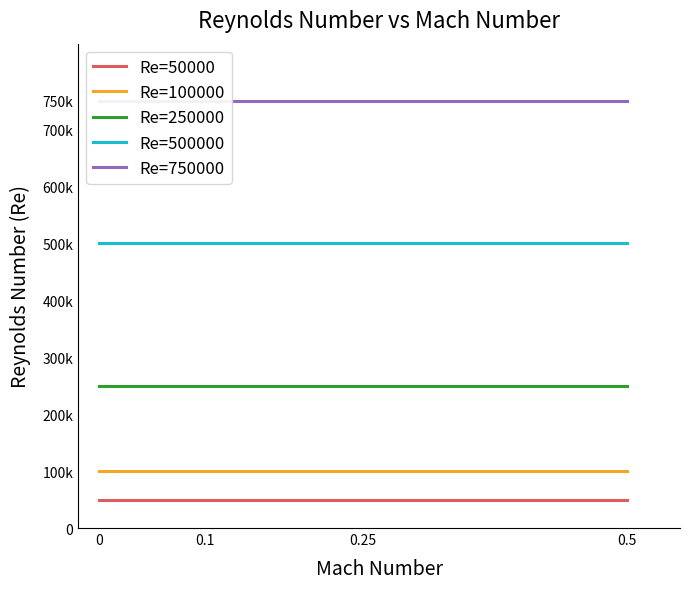

Is the value of Re=750000 at 0.25 greater than the value of Re=100000 at 0.1?

Yes